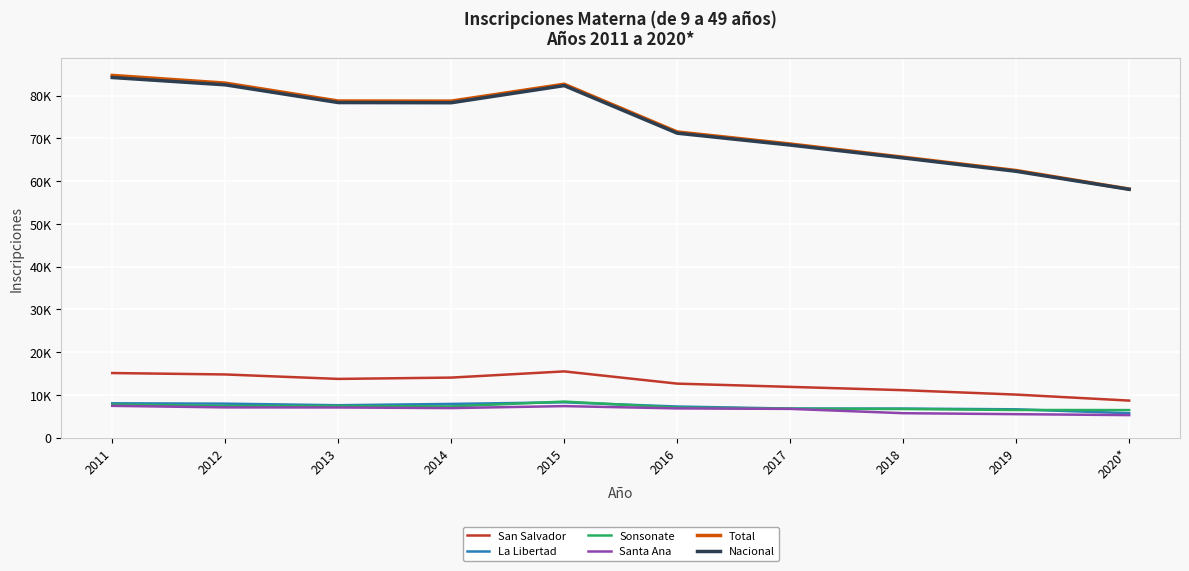

Does the chart display data point markers on the line(s)?

No